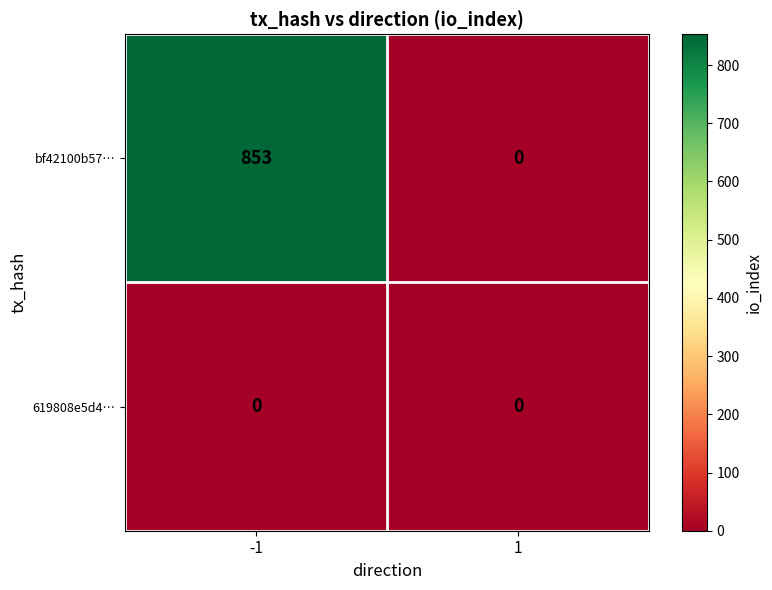

Which series has the largest total across all categories?

bf42100b57…